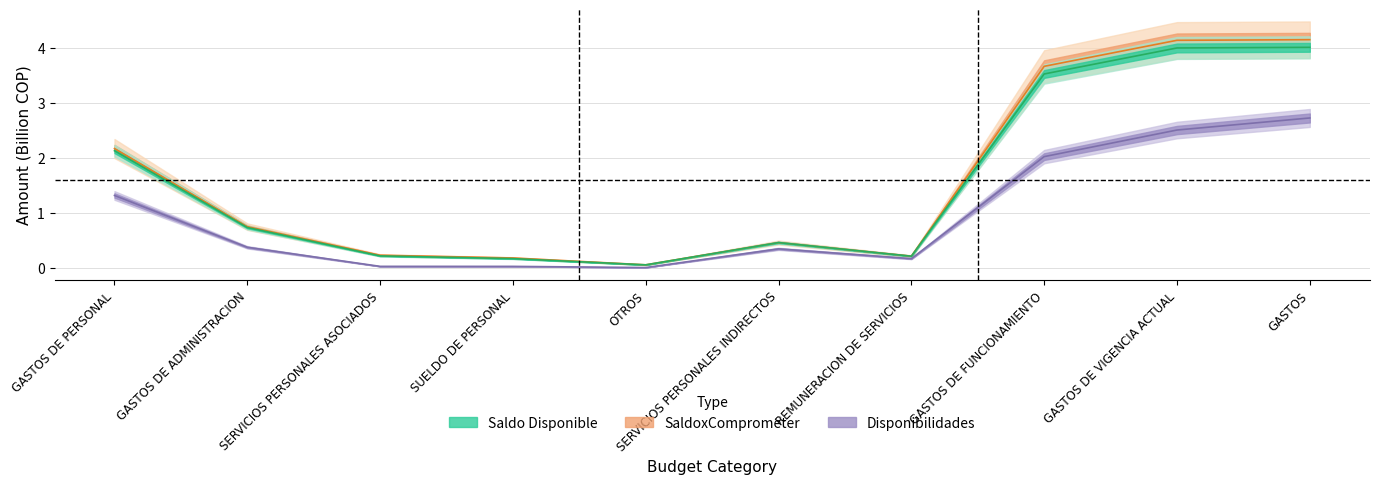

Where is Disponibilidades nearest to the value 1?

GASTOS DE PERSONAL